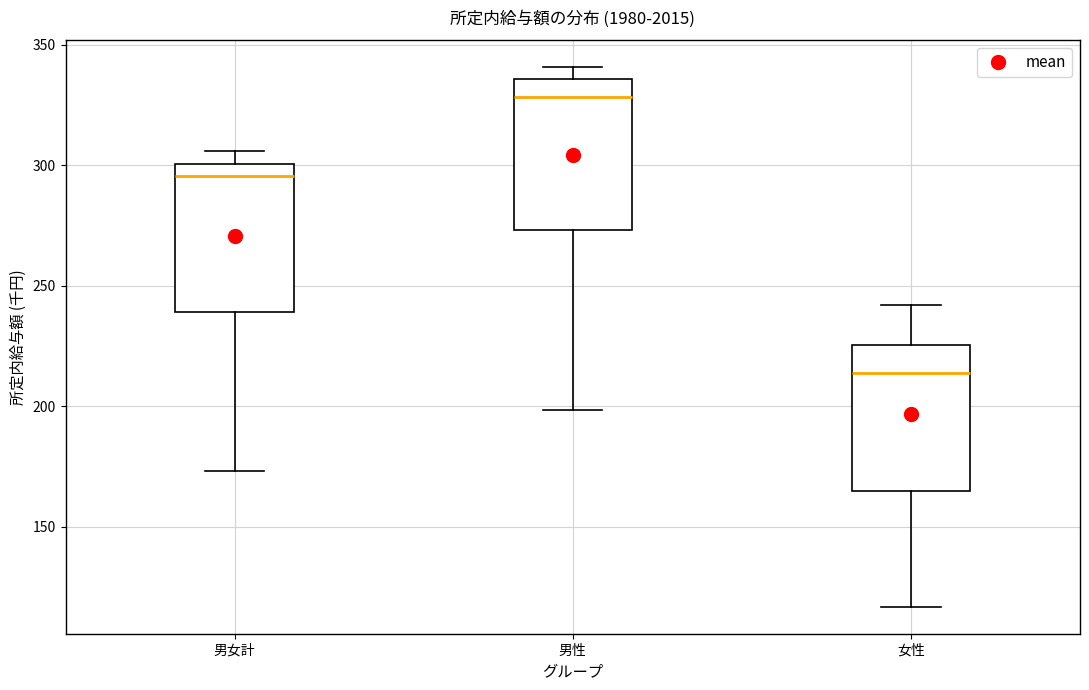

Reading left to right, transcribe this box plot: for each box, give where its median line is, the range the box spans, and where its two whiskers end, as read against the y-axis. The values are not printed on the chart, so give them approximately, as read against the axis.

男女計: median 295, box 240 to 300, whiskers 175 to 305
男性: median 330, box 275 to 335, whiskers 200 to 340
女性: median 215, box 165 to 225, whiskers 115 to 240